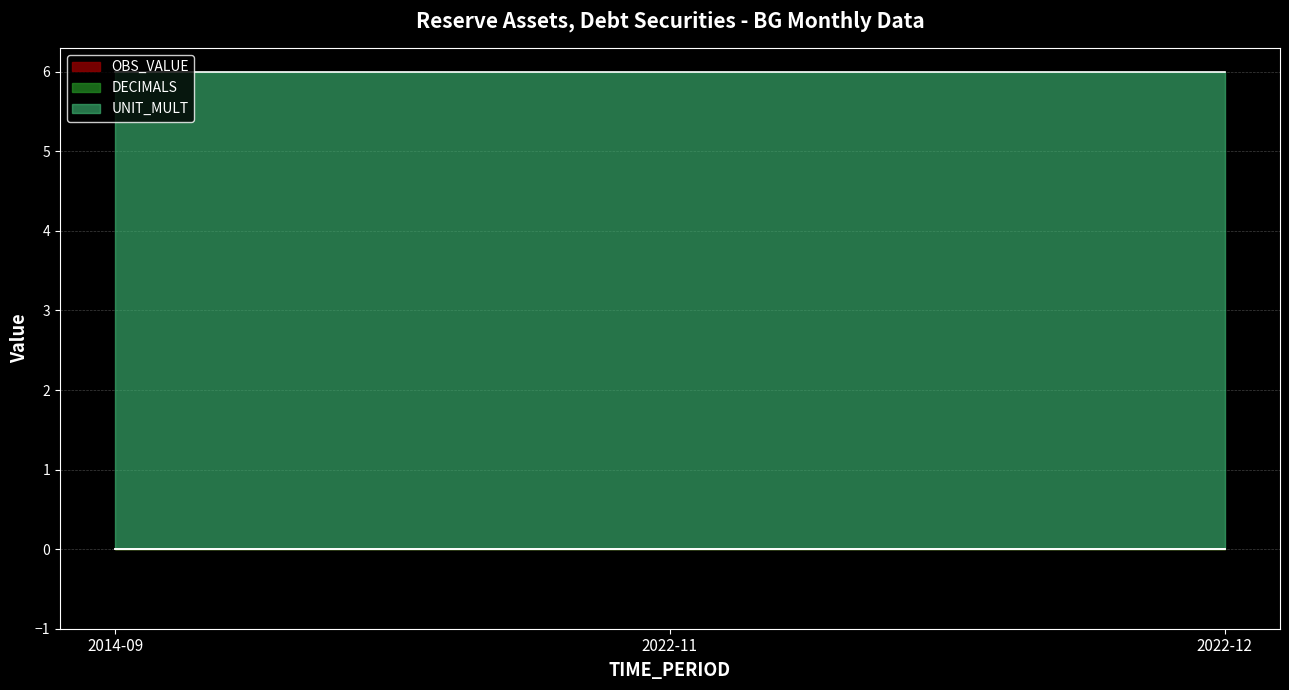

What is the label of the 1st point from the left?

2014-09